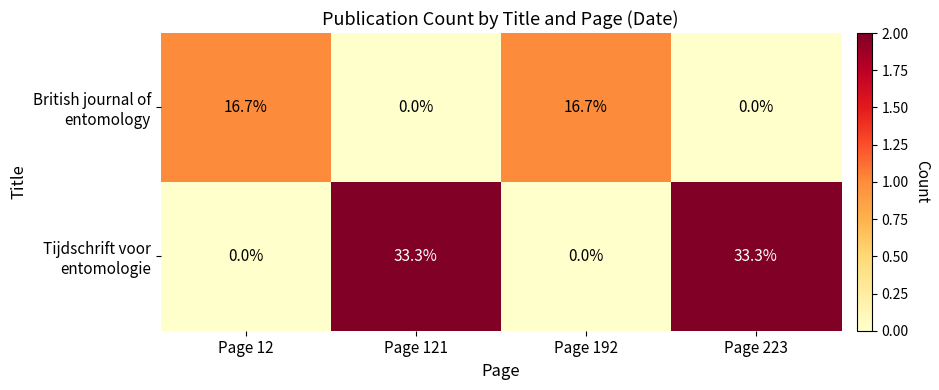

At how many categories does at least one series exceed 6?

4